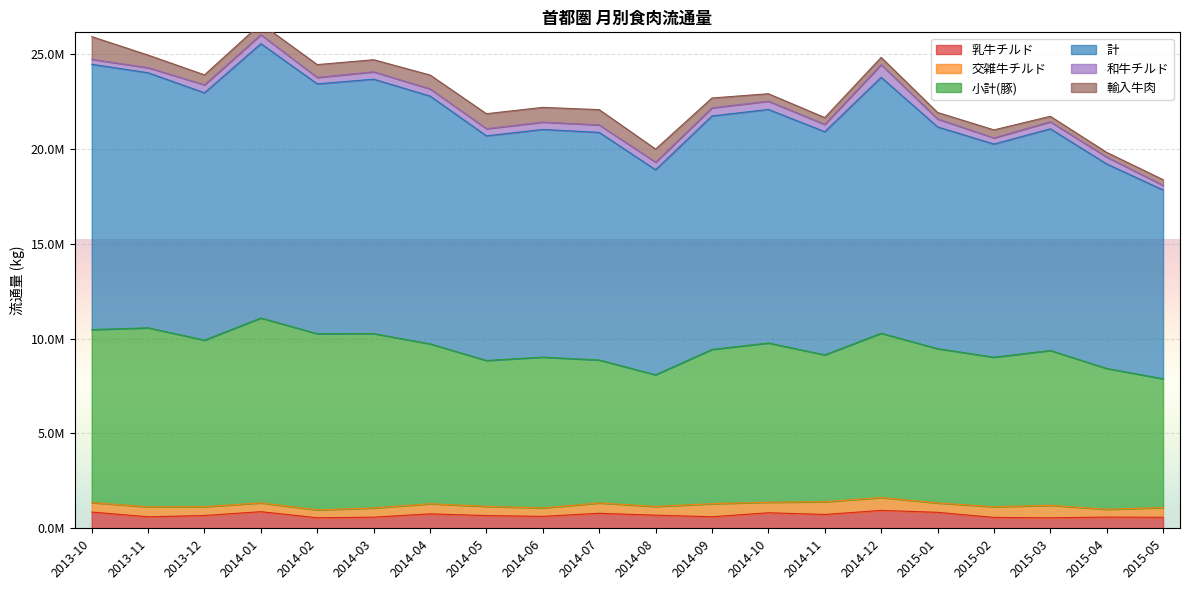

True or false: 計 has more than 0 interior local peaks.

True